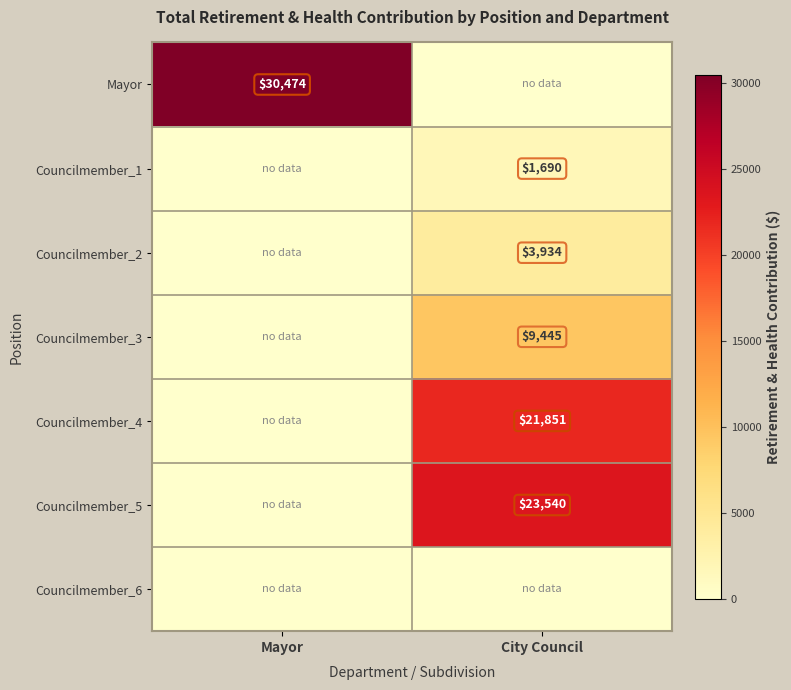

True or false: Councilmember_2 has a value of 6132 at City Council.

False